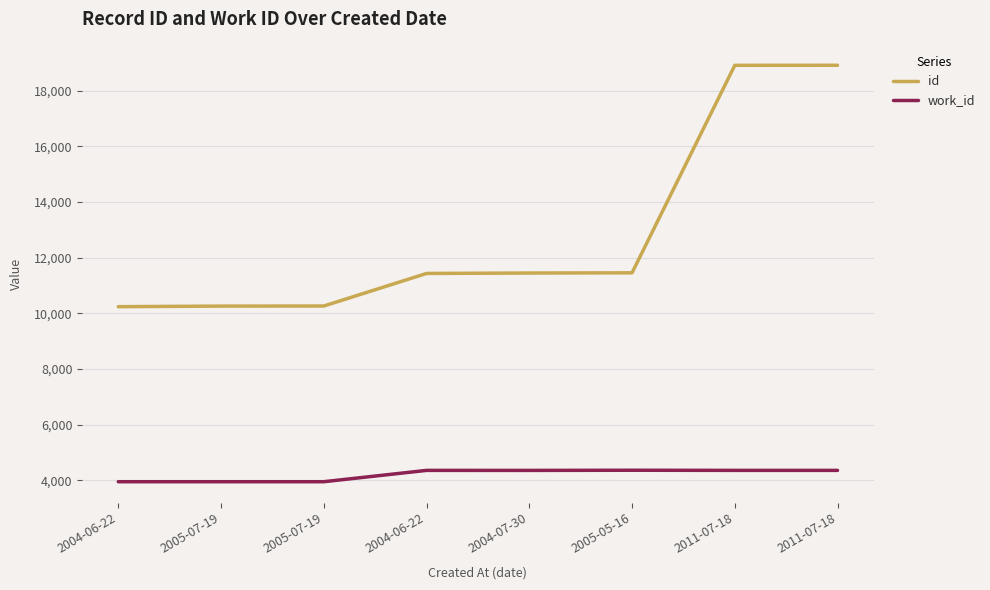

What is the label of the 3rd point from the left?

2005-07-19